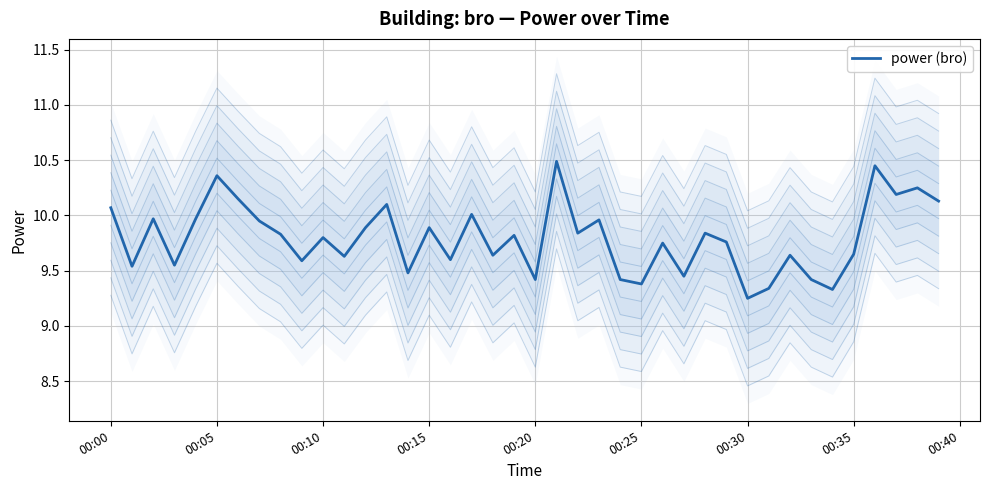

The chart shows a value of 9.2 at 00:30. True or false?

True